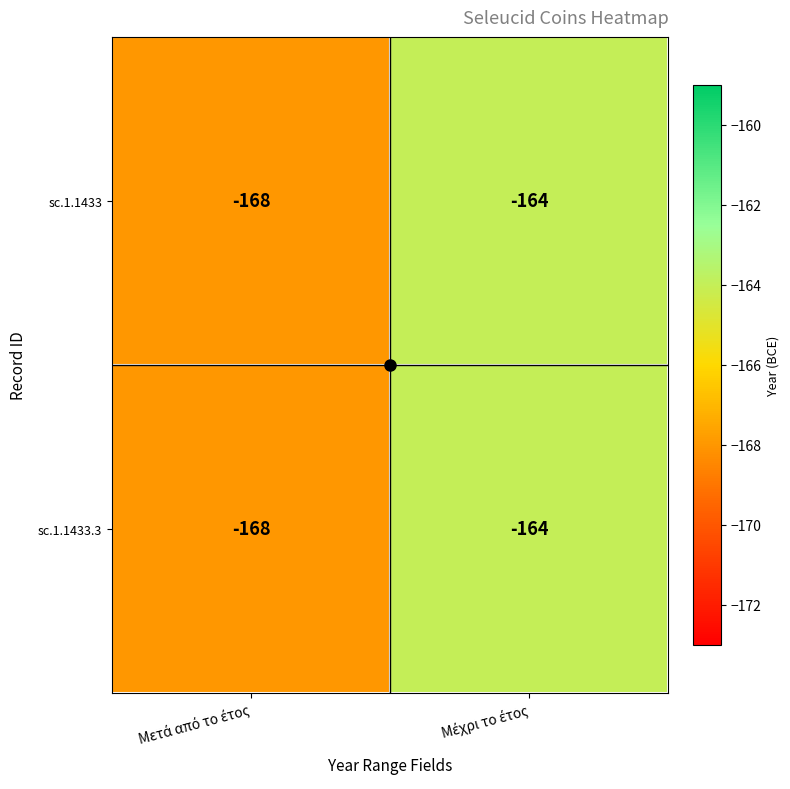

What is the greatest value displayed?

-164